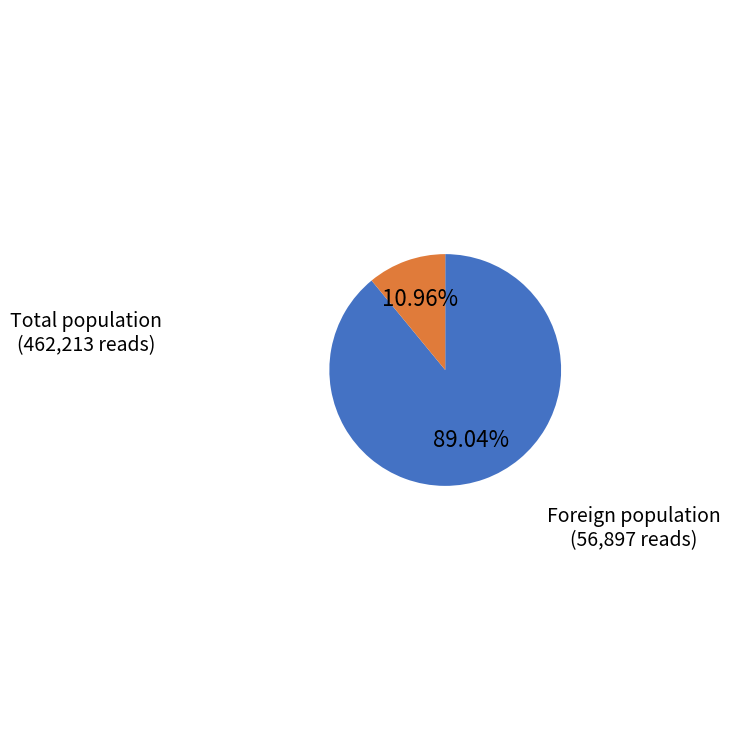

Is it true that Foreign population is 17% of the pie?

False